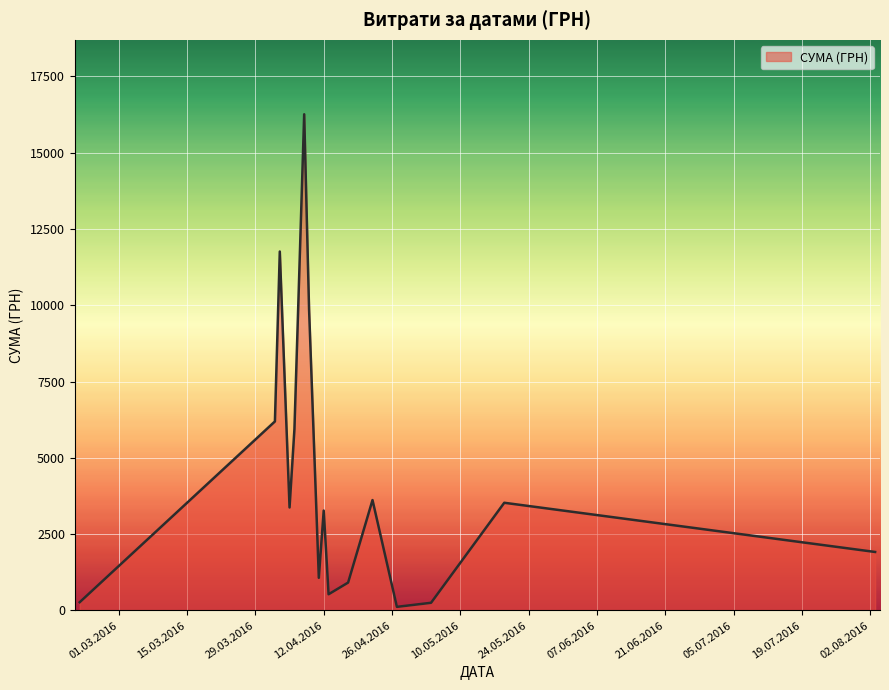

How many lines are shown in the chart?

1